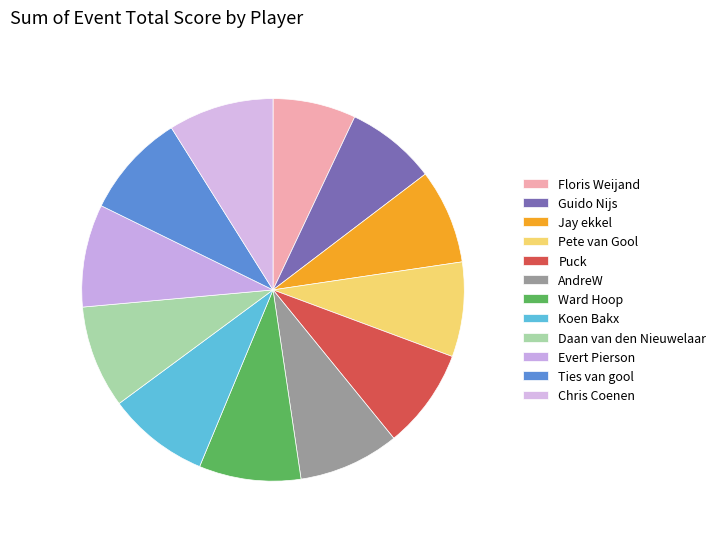

Combined, what portion of the pie is Pete van Gool and Ties van gool?

16.8%